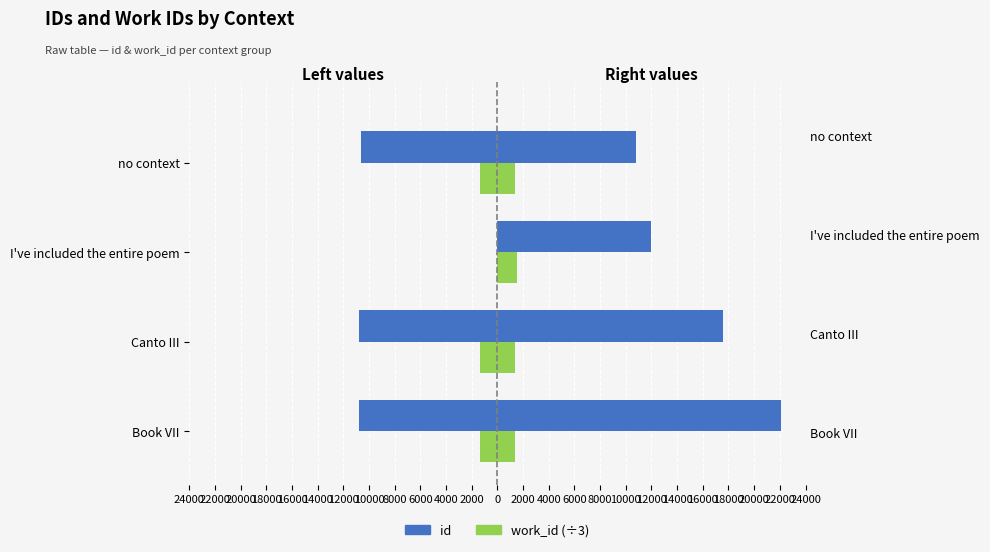

At how many categories does at least one series exceed -5471?

4